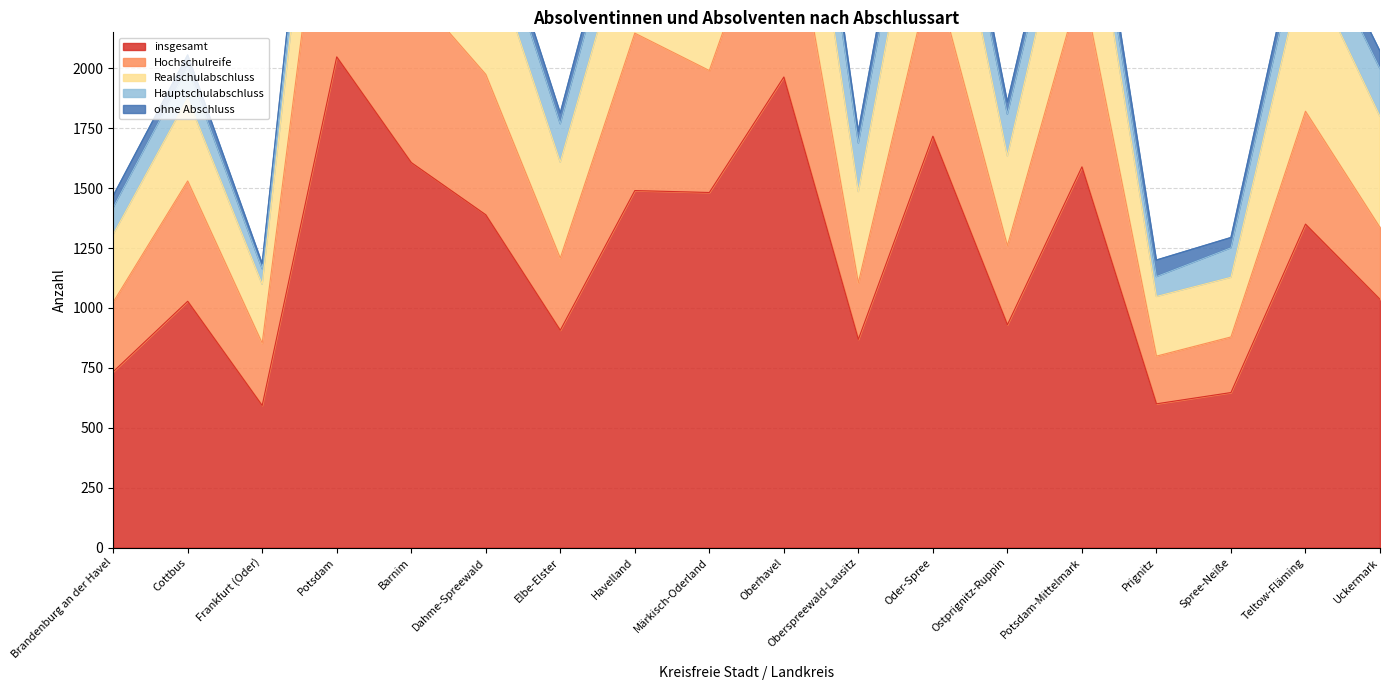

Where is Realschulabschluss nearest to the value 483?

Uckermark